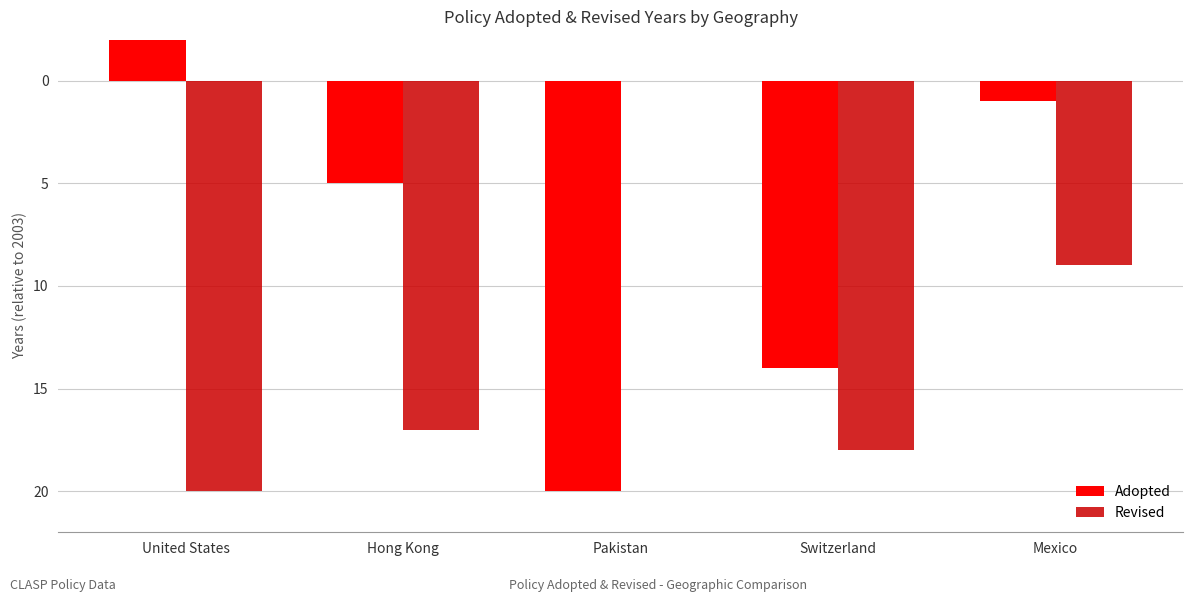

What is the label of the 1st bar from the right?

Mexico